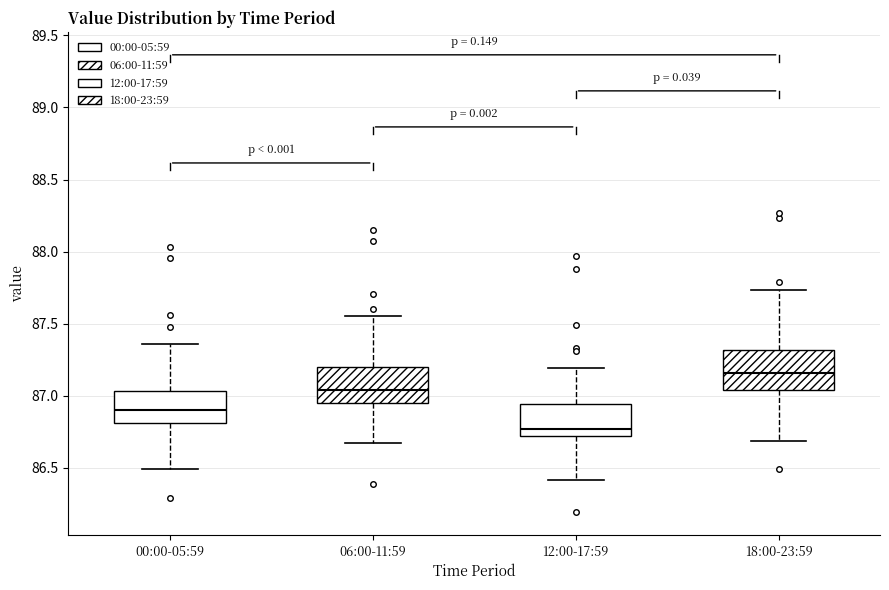

Reading left to right, read every box against the y-axis: the position of its median line, the range the box covers, and the ends of its whiskers. The values are not printed on the chart, so give them approximately, as read against the axis.

00:00-05:59: median 86.90, box 86.80 to 87.05, whiskers 86.50 to 87.35
06:00-11:59: median 87.05, box 86.95 to 87.20, whiskers 86.65 to 87.55
12:00-17:59: median 86.75, box 86.70 to 86.95, whiskers 86.40 to 87.20
18:00-23:59: median 87.15, box 87.05 to 87.30, whiskers 86.70 to 87.75